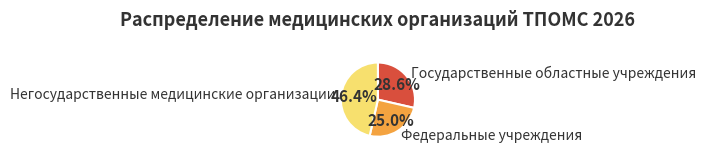

How many slices are in this pie chart?

3